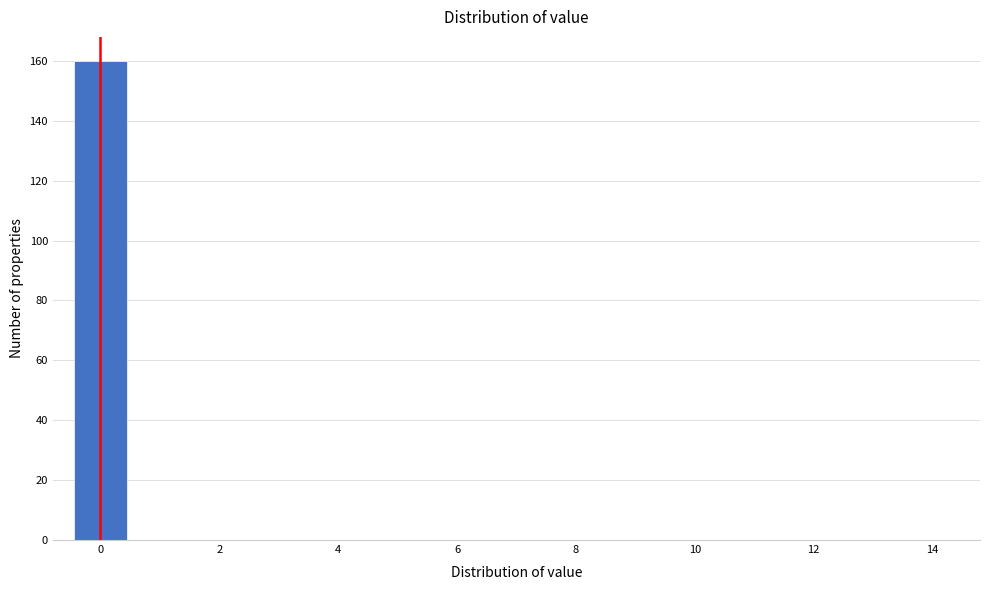

Reading left to right, list every bar in this chart as the range it spans on the x-axis followed by its height. Neither the bar edges nor the heights are printed on the chart, so give them approximately, as read against the axes.

-0.5 to 0.5: 160
0.5 to 1.5: 0
1.5 to 2.5: 0
2.5 to 3.5: 0
3.5 to 4.5: 0
4.5 to 5.5: 0
5.5 to 6.5: 0
6.5 to 7.5: 0
7.5 to 8.5: 0
8.5 to 9.5: 0
9.5 to 10.5: 0
10.5 to 11.5: 0
11.5 to 12.5: 0
12.5 to 13.5: 0
13.5 to 14.5: 0